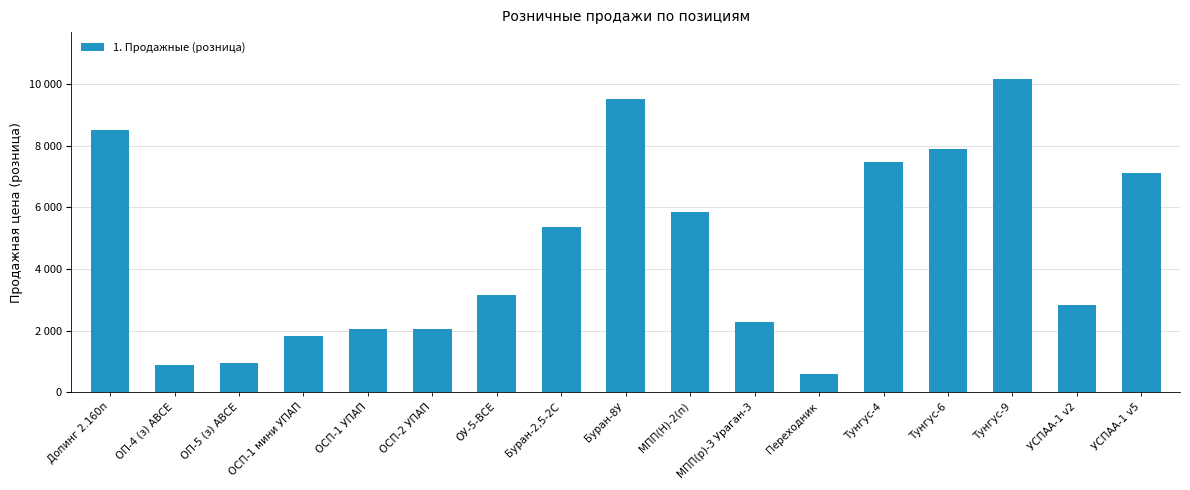

The value at ОСП-2 УПАП is 2043. True or false?

True